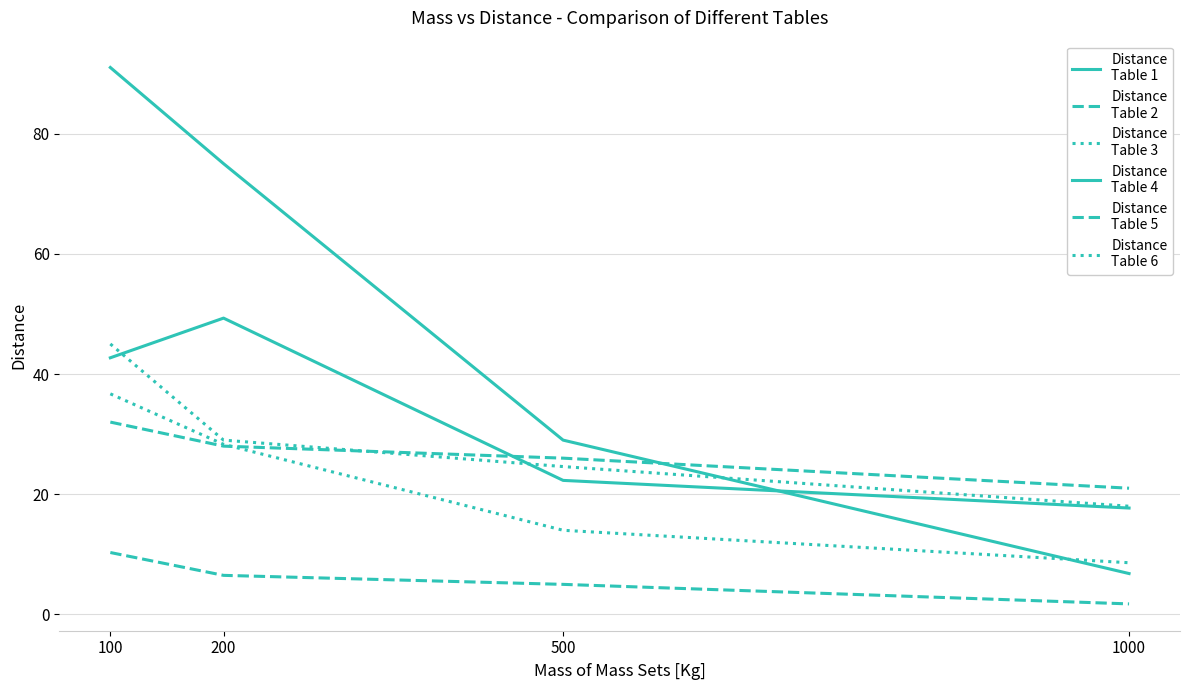

Is this an area chart (filled region under the line)?

No